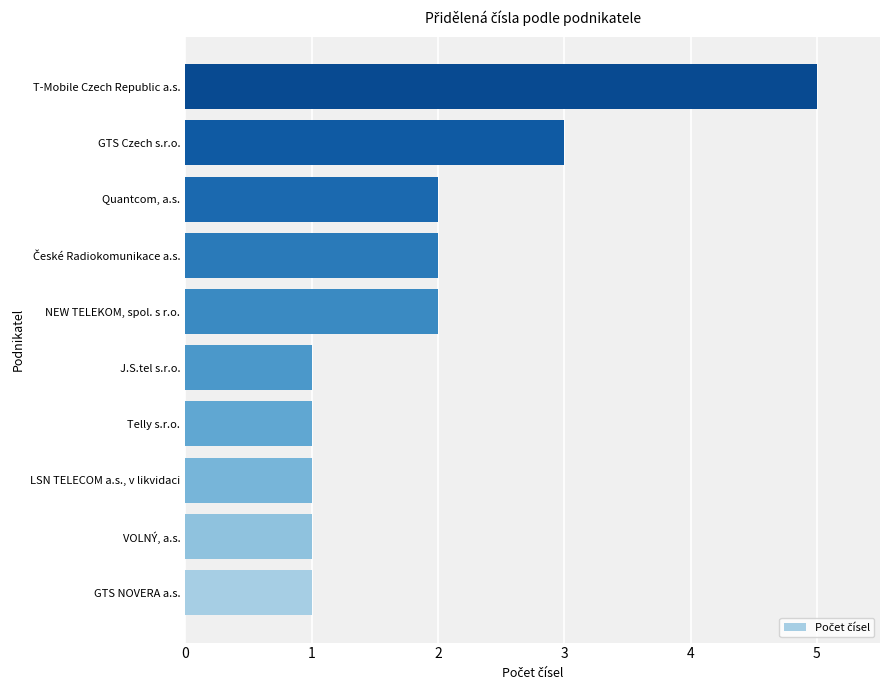

Is it true that the value at GTS Czech s.r.o. is 3?

True